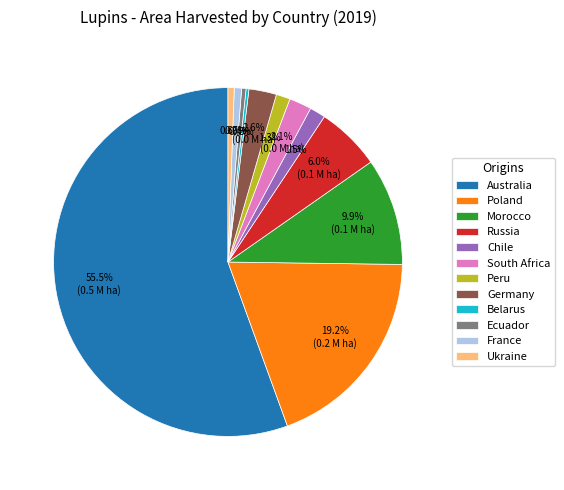

Which slice is the largest?

Australia